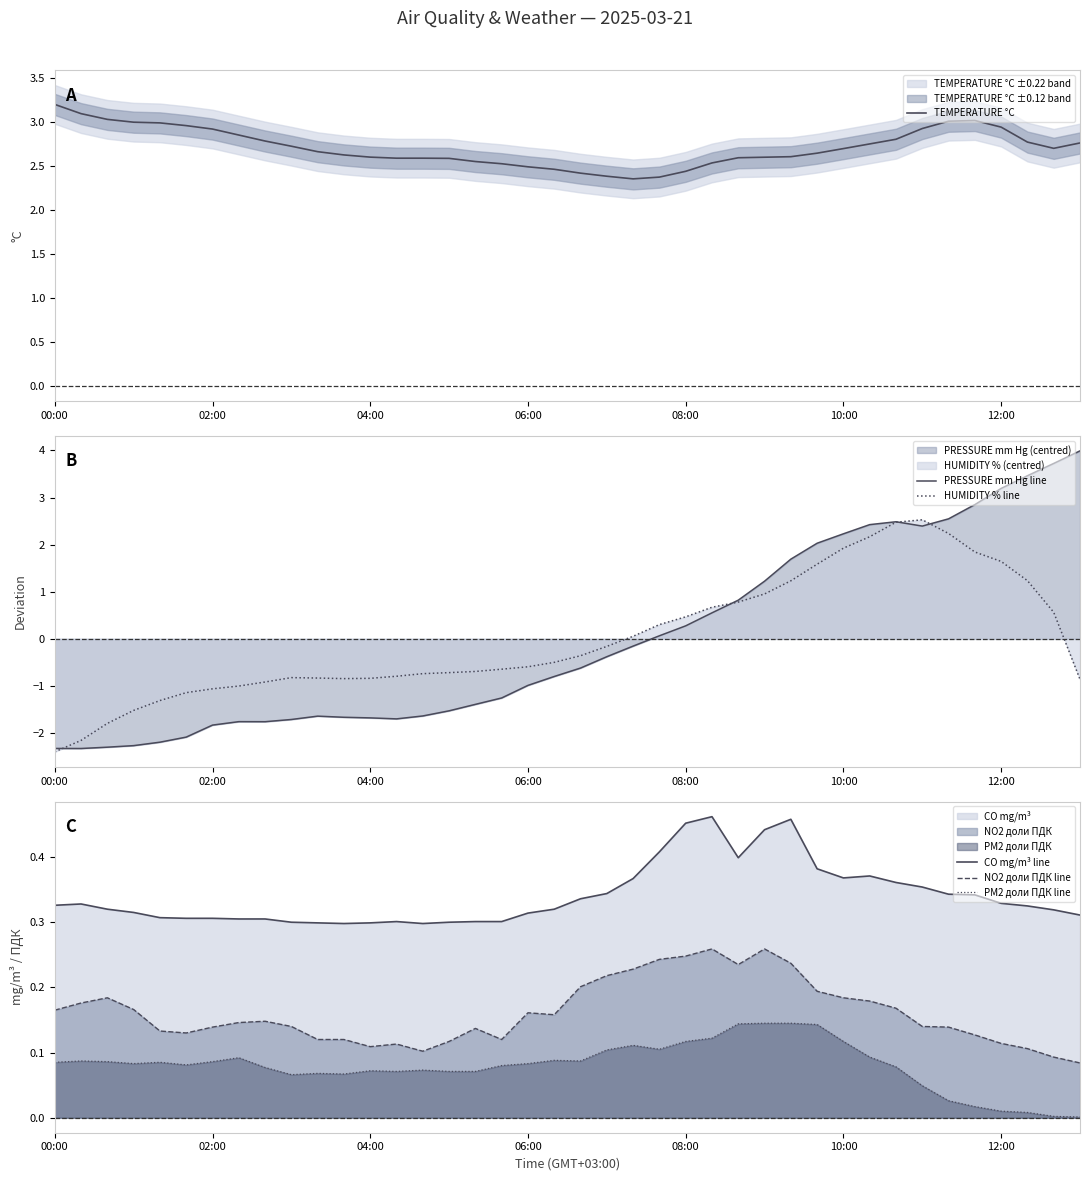

True or false: CO mg/m³ line and PM2 доли ПДК line intersect in this chart.

False